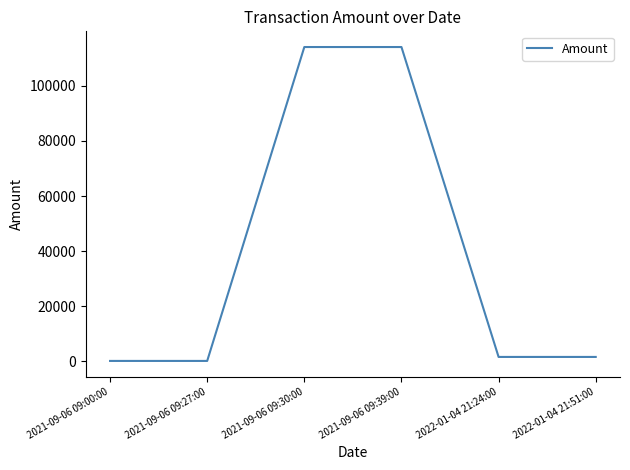

What is the maximum value shown in the chart?

114152.0